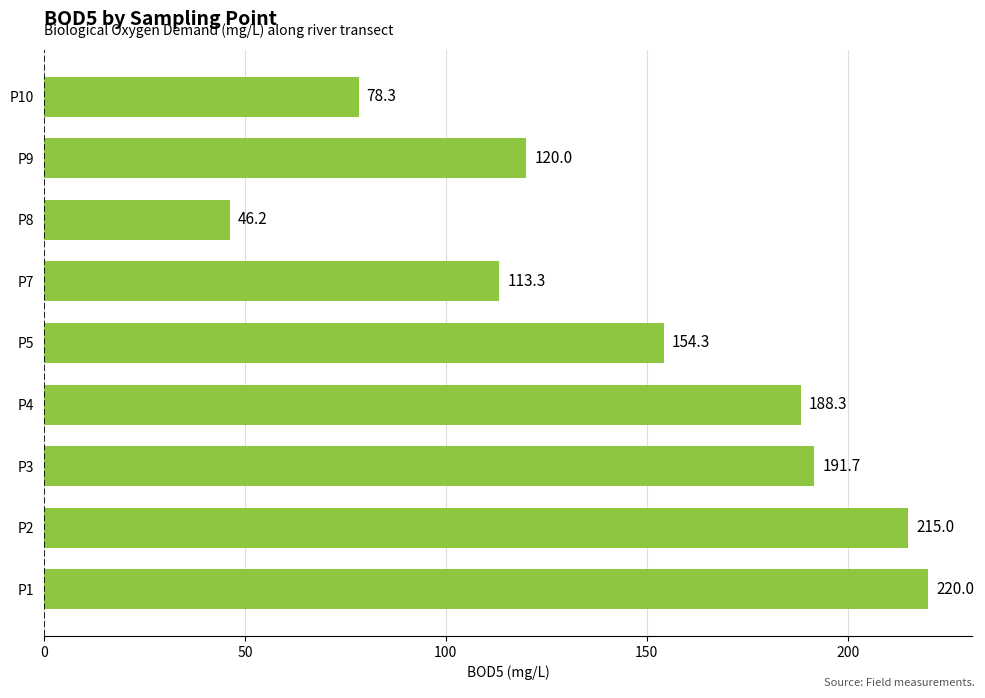

What is the smallest value displayed?

46.2